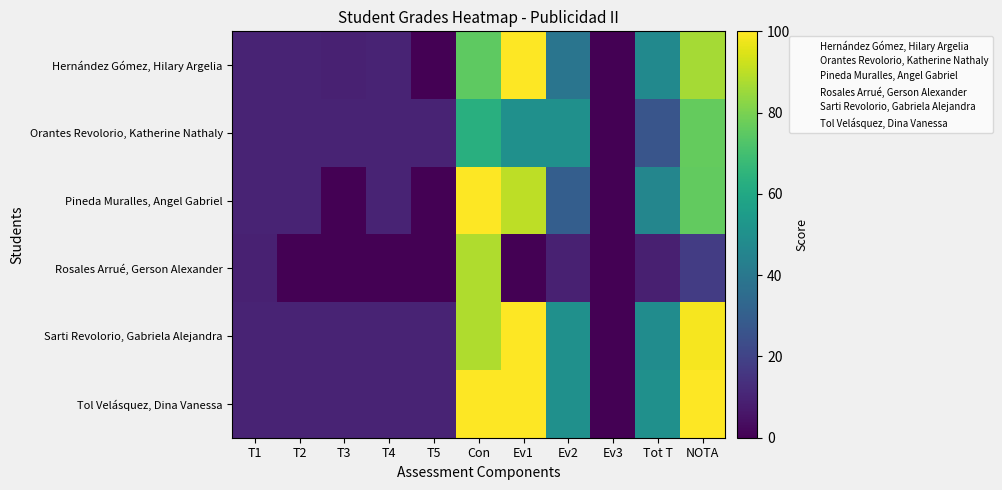

At which category is the sum across all series the highest?

Con